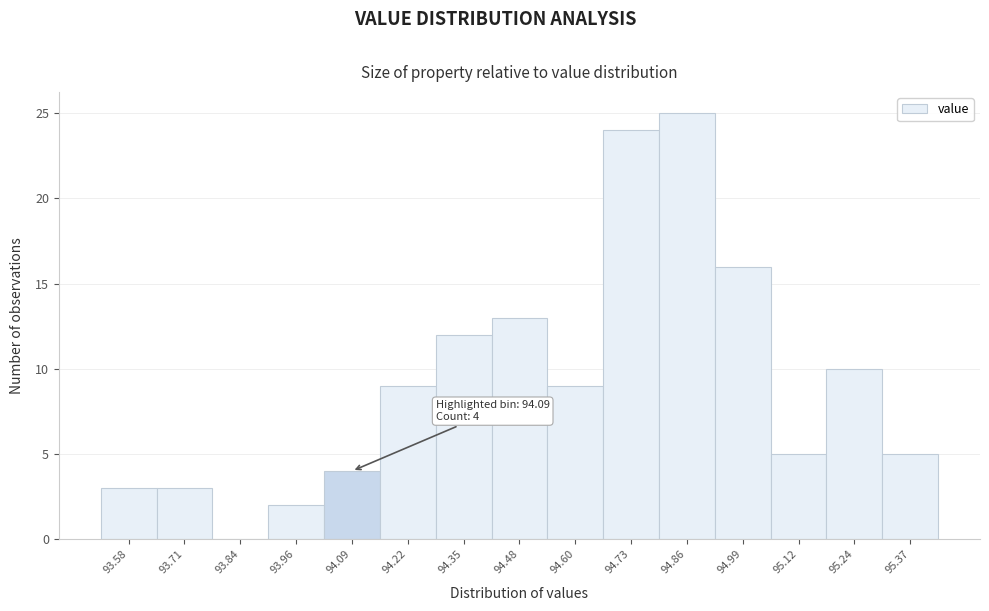

Reading right to left, list all the values displayed in this chart.

95.37=5	95.24=10	95.12=5	94.99=16	94.86=25	94.73=24	94.60=9	94.48=13	94.35=12	94.22=9	94.09=4	93.96=2	93.84=0	93.71=3	93.58=3